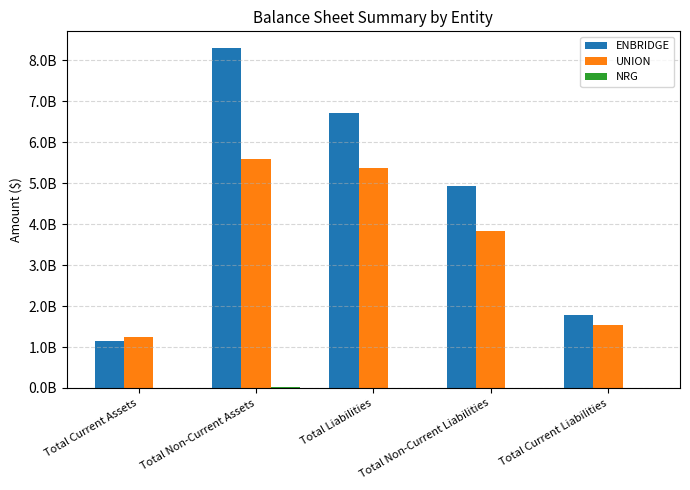

Are the bars grouped side by side (vs. stacked)?

Yes